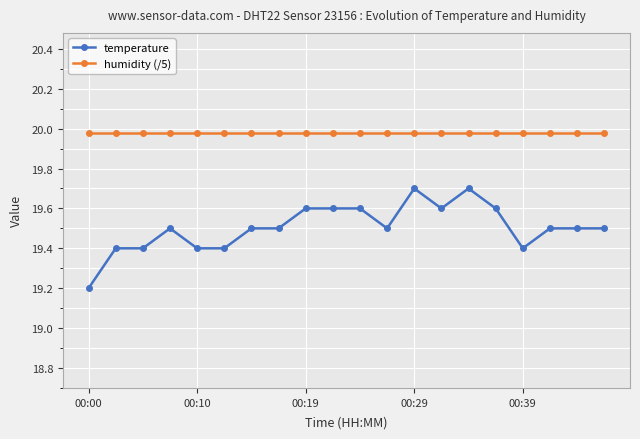

What are all the series names shown in the legend?

temperature, humidity (/5)